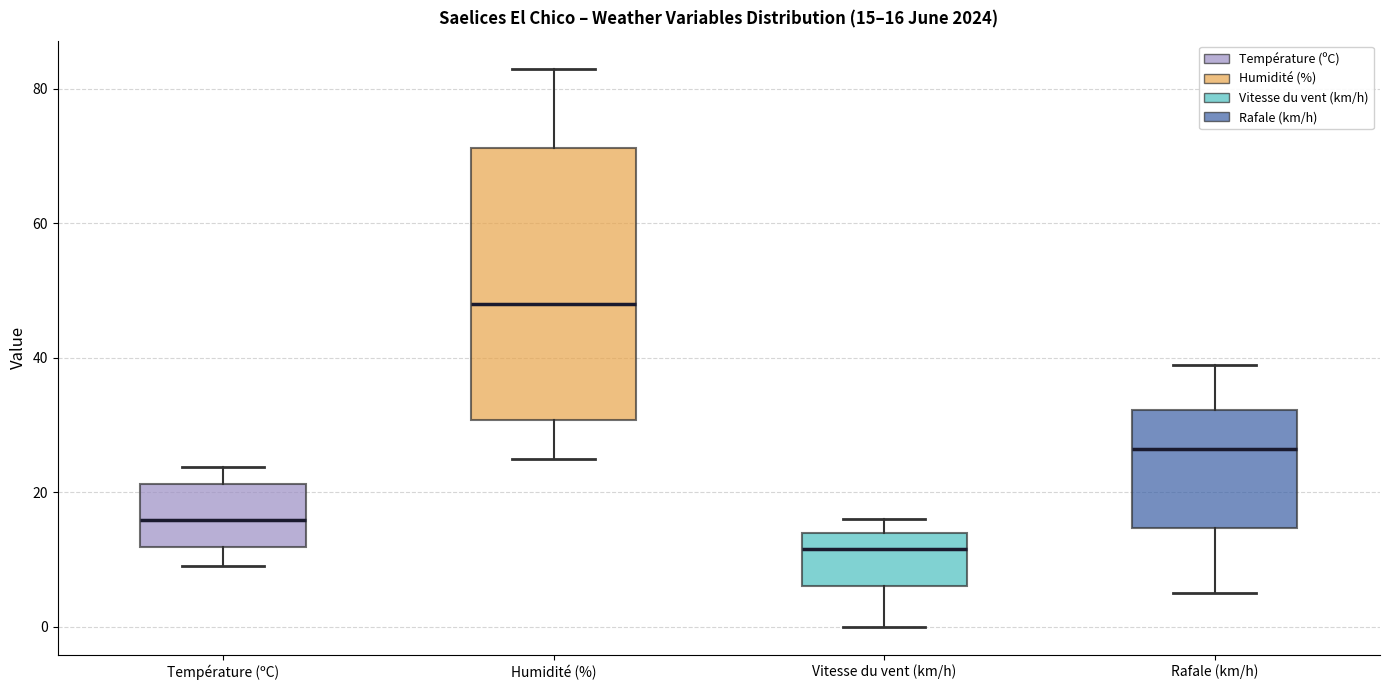

Which box's median line is the lowest?

Vitesse du vent (km/h)